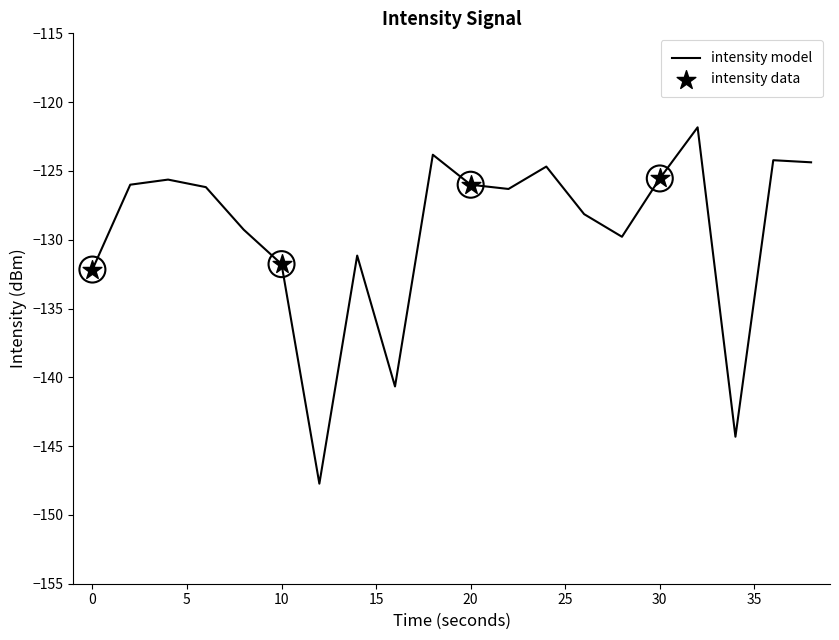

What is the maximum value shown in the chart?

-121.8